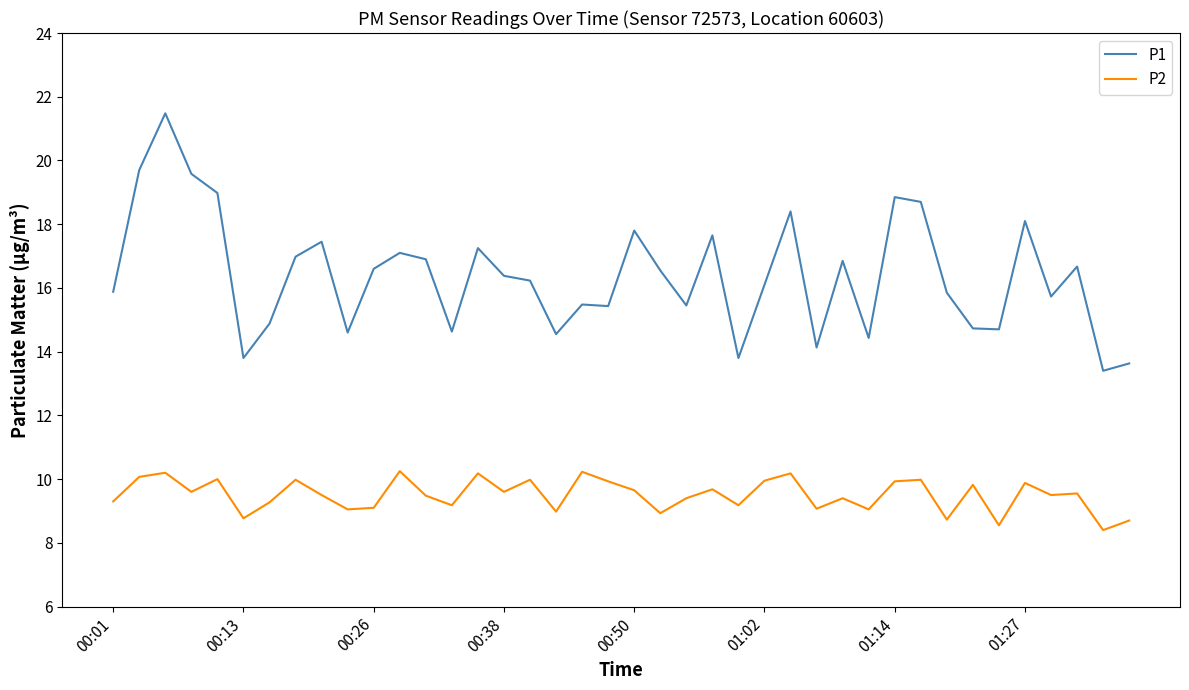

Which series has the widest spread of values?

P1